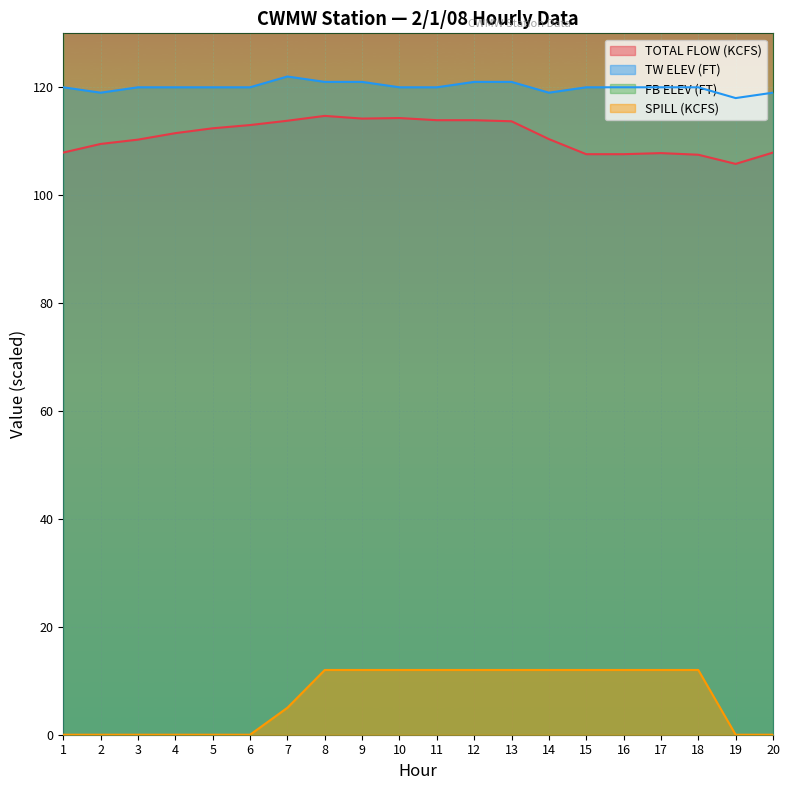

How many lines are shown in the chart?

4